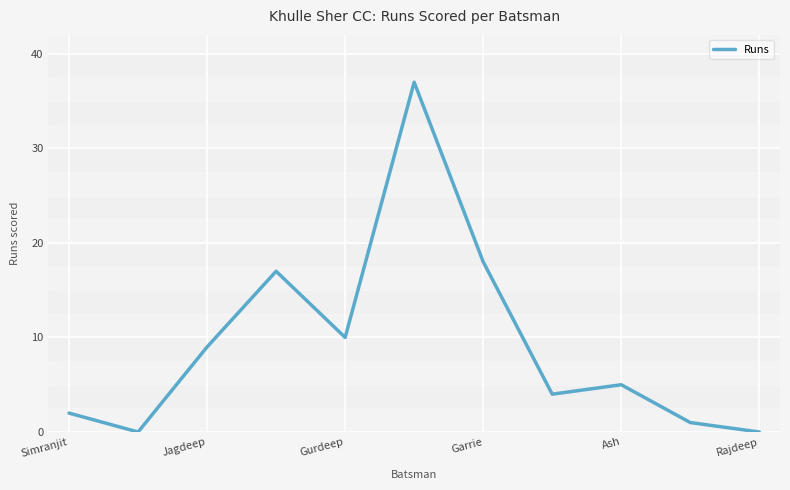

True or false: the data has more than 0 interior local peaks.

True